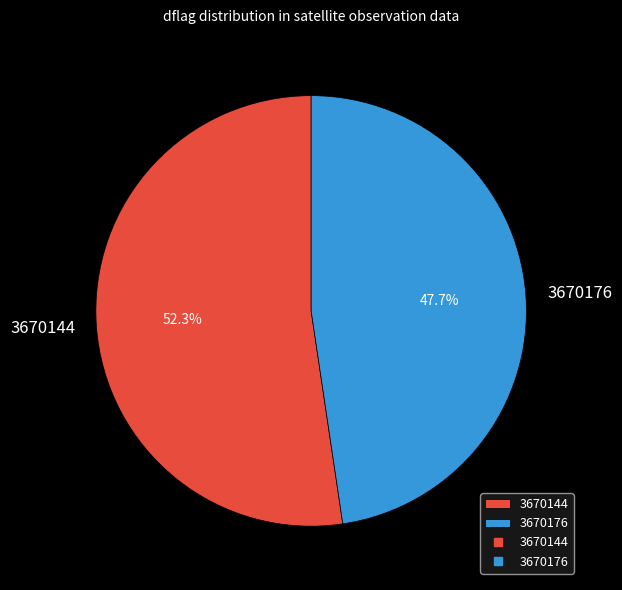

Which slice is the largest?

3670144